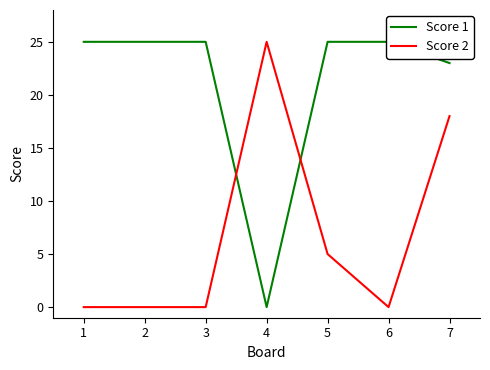

Count the number of categories in the chart.

7